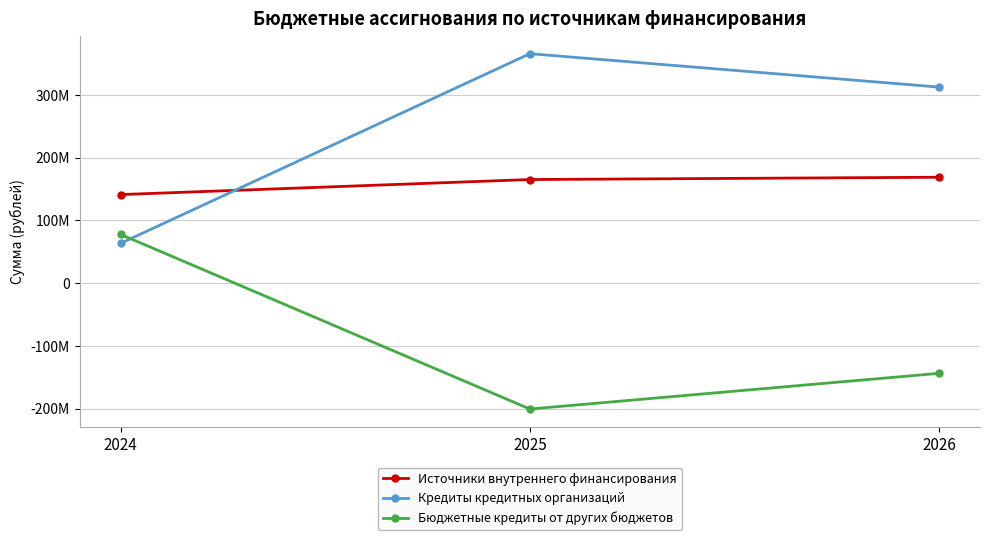

Is this an area chart (filled region under the line)?

No